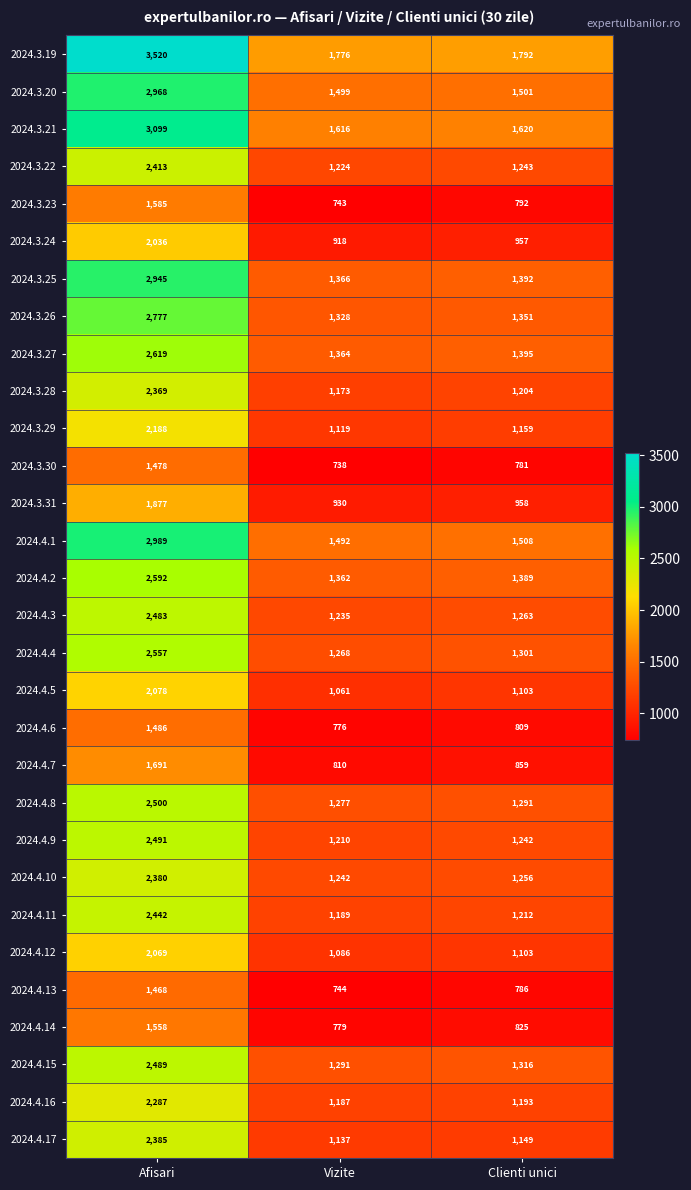

What is the sum of all 2024.4.8 values?

5068